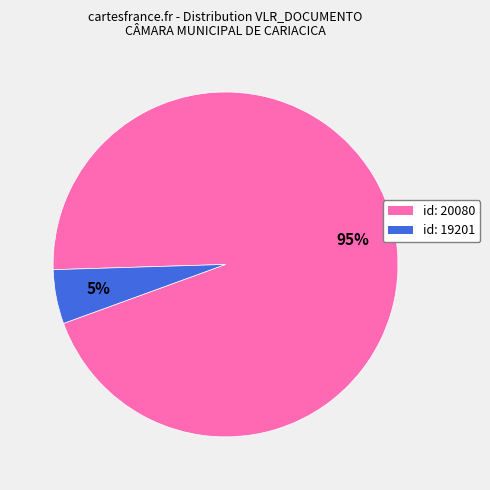

To the nearest percent, what is the difference between the largest and smallest slice percentages?

90%